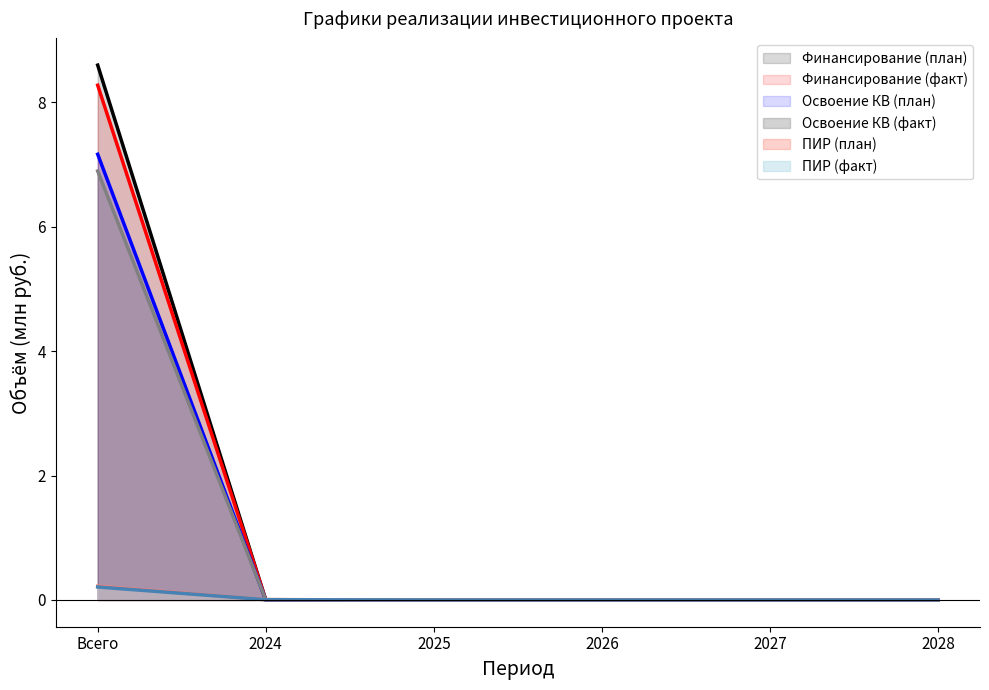

What position from the right is 2028?

1